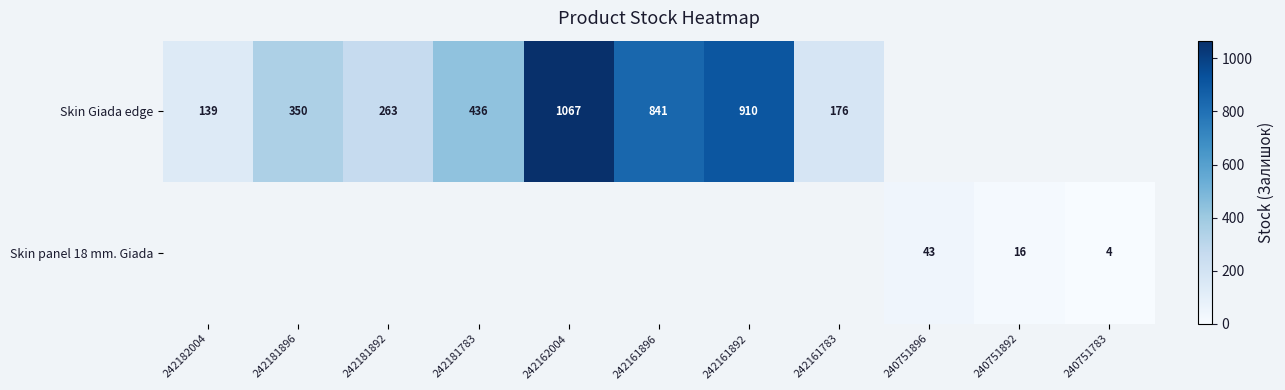

At which category does the chart reach its minimum across all series?

240751783